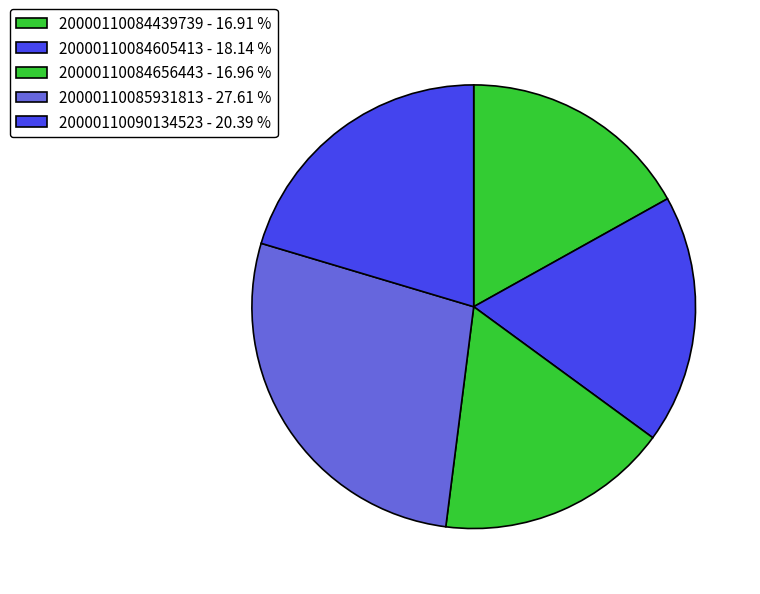

What is the largest slice in the pie chart?

20000110085931813